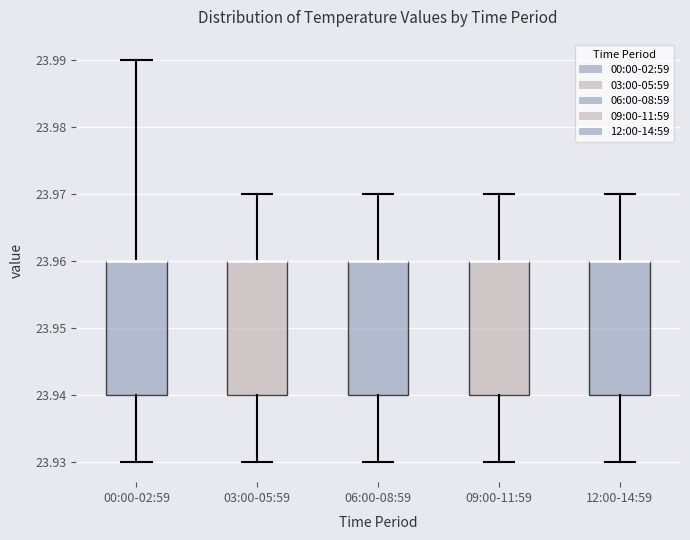

Reading left to right, read every box against the y-axis: the position of its median line, the range the box covers, and the ends of its whiskers. The values are not printed on the chart, so give them approximately, as read against the axis.

00:00-02:59: median 23.96 (drawn on the box's upper edge), box 23.94 to 23.96, whiskers 23.93 to 23.99
03:00-05:59: median 23.96 (drawn on the box's upper edge), box 23.94 to 23.96, whiskers 23.93 to 23.97
06:00-08:59: median 23.96 (drawn on the box's upper edge), box 23.94 to 23.96, whiskers 23.93 to 23.97
09:00-11:59: median 23.96 (drawn on the box's upper edge), box 23.94 to 23.96, whiskers 23.93 to 23.97
12:00-14:59: median 23.96 (drawn on the box's upper edge), box 23.94 to 23.96, whiskers 23.93 to 23.97